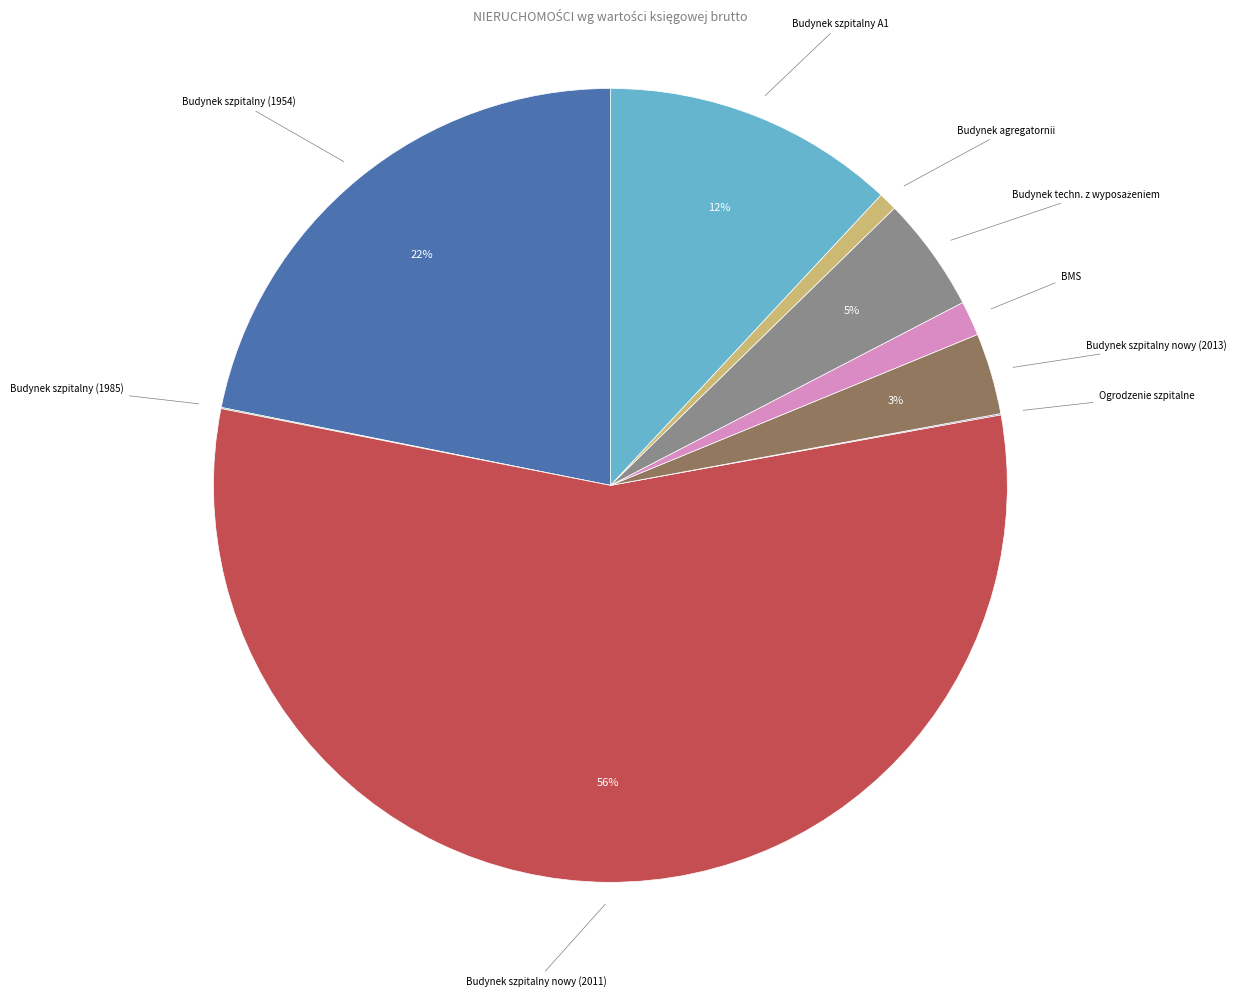

Which slice is the largest?

Budynek szpitalny nowy (2011)